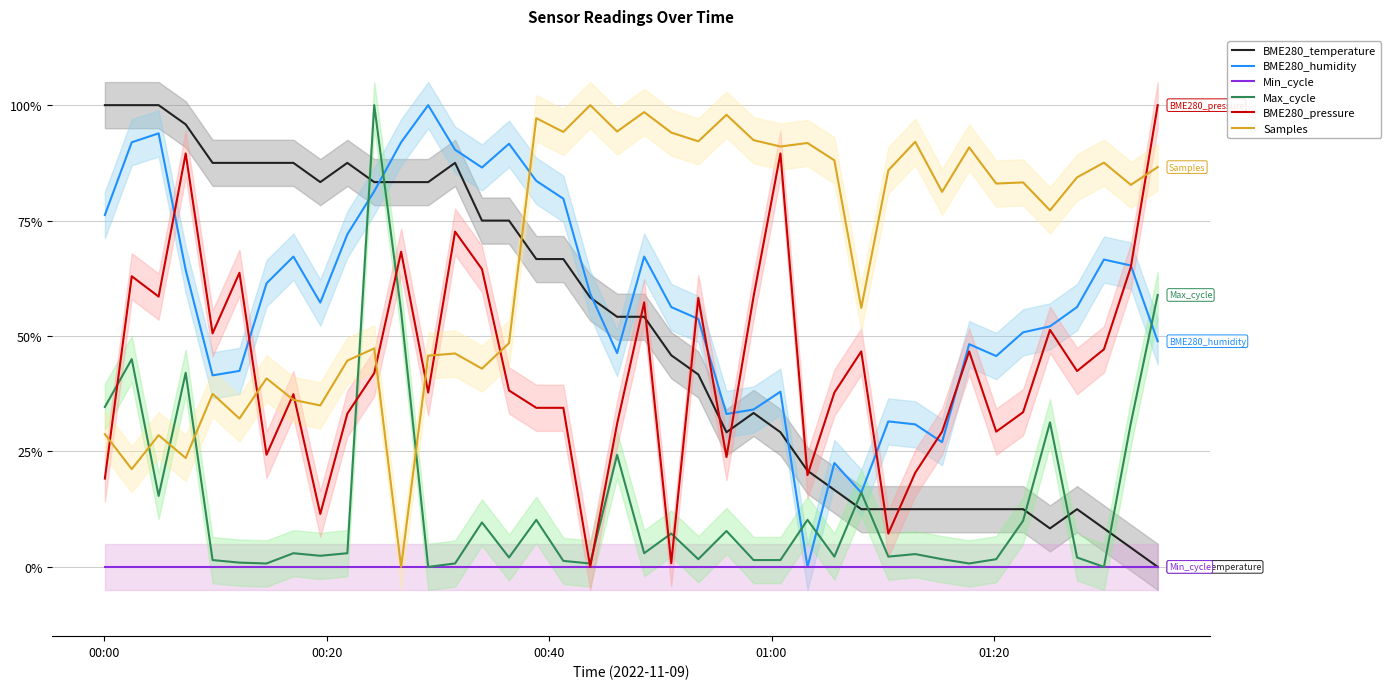

What is the maximum value for BME280_pressure?

100.0